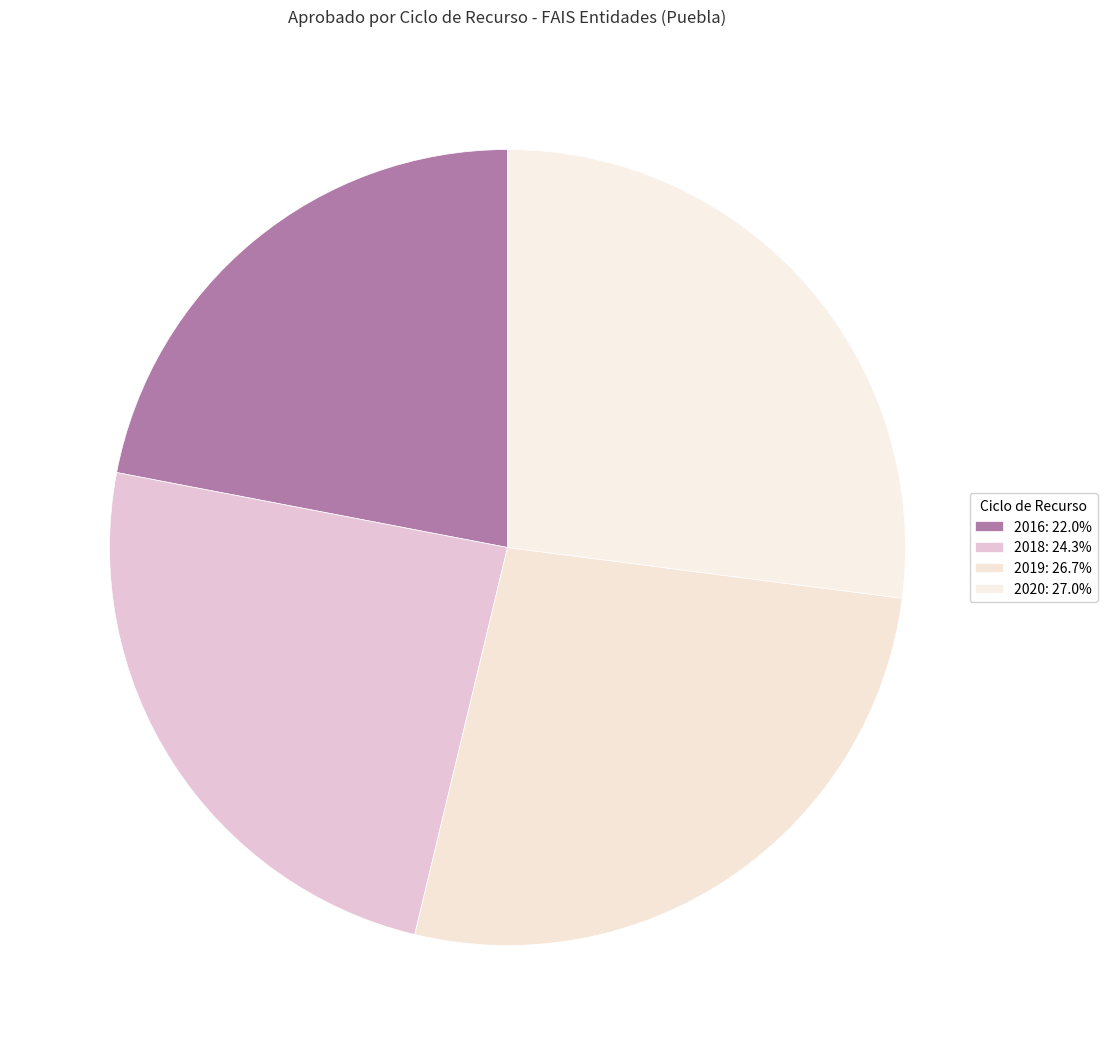

Count the number of slices in the pie.

4